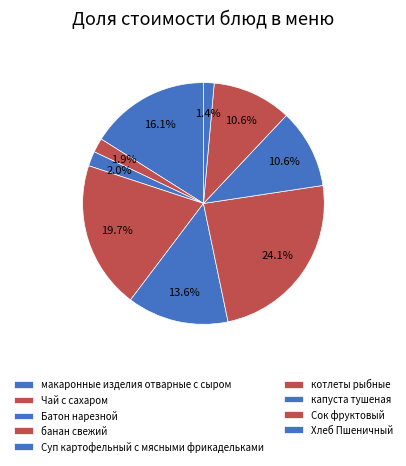

To the nearest percent, what percentage of the pie is Суп картофельный с мясными фрикадельками?

14%